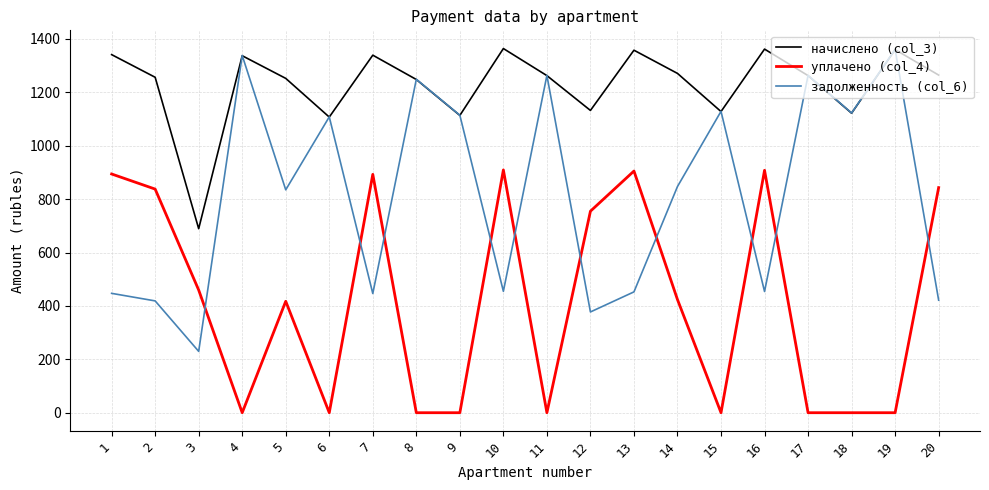

True or false: задолженность (col_6) has more than 2 interior local peaks.

True